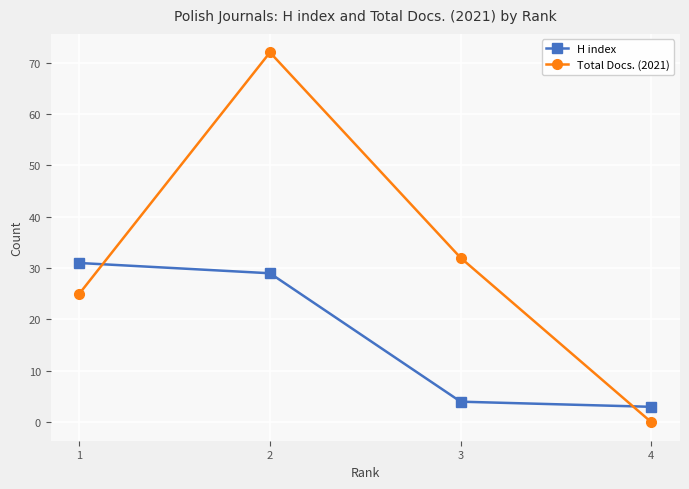

Which series ends up on top after the final intersection of H index and Total Docs. (2021)?

H index